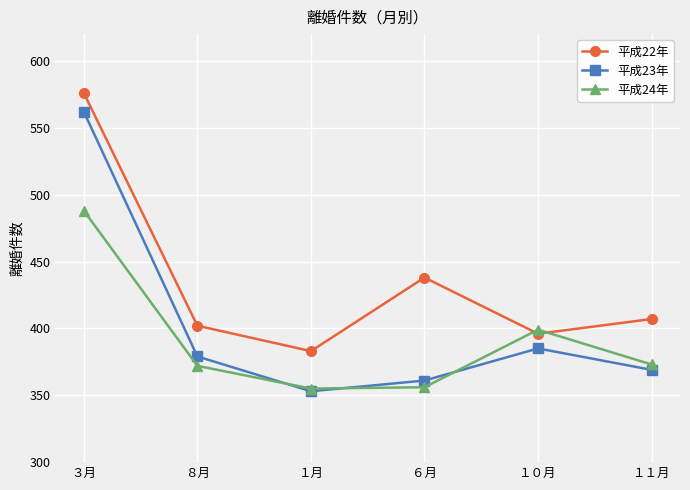

True or false: 平成23年 has a value of 633 at １０月.

False